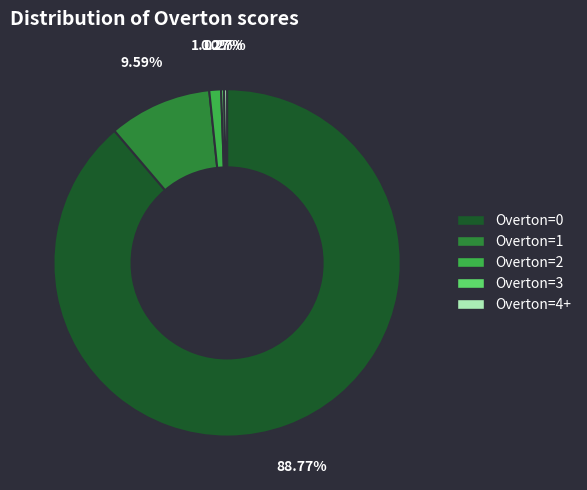

What is the largest slice in the pie chart?

Overton=0